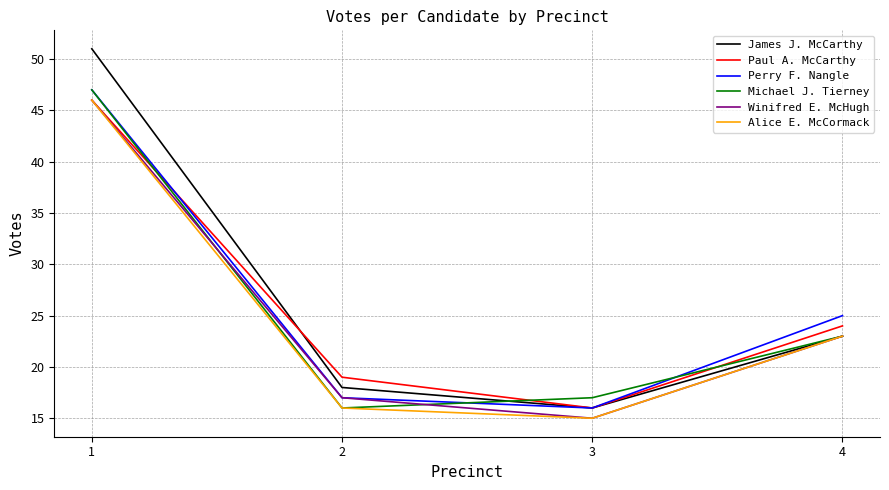

List the labels in order of James J. McCarthy value, smallest first.

3, 2, 4, 1